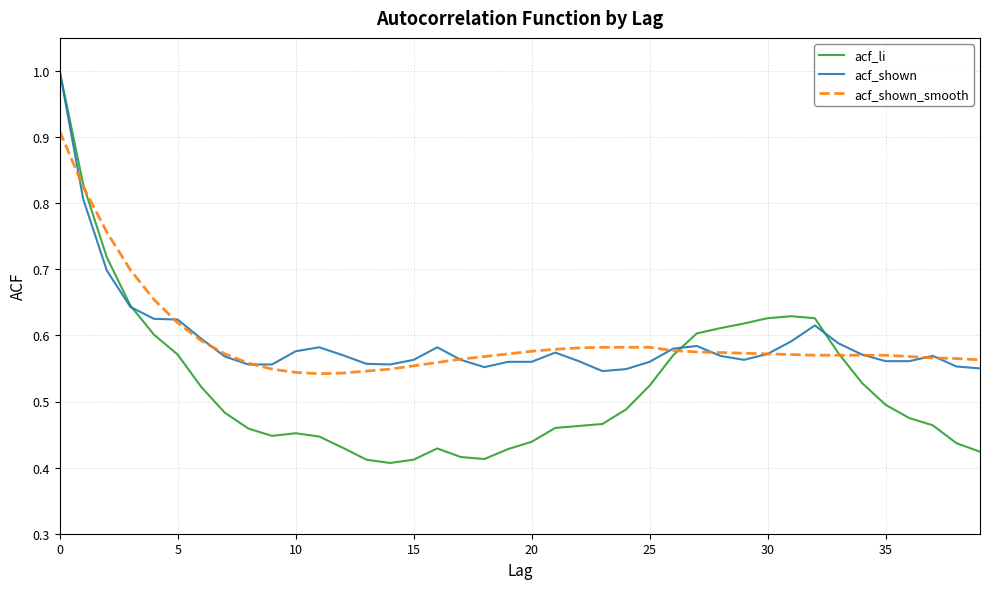

Which series has the widest spread of values?

acf_li